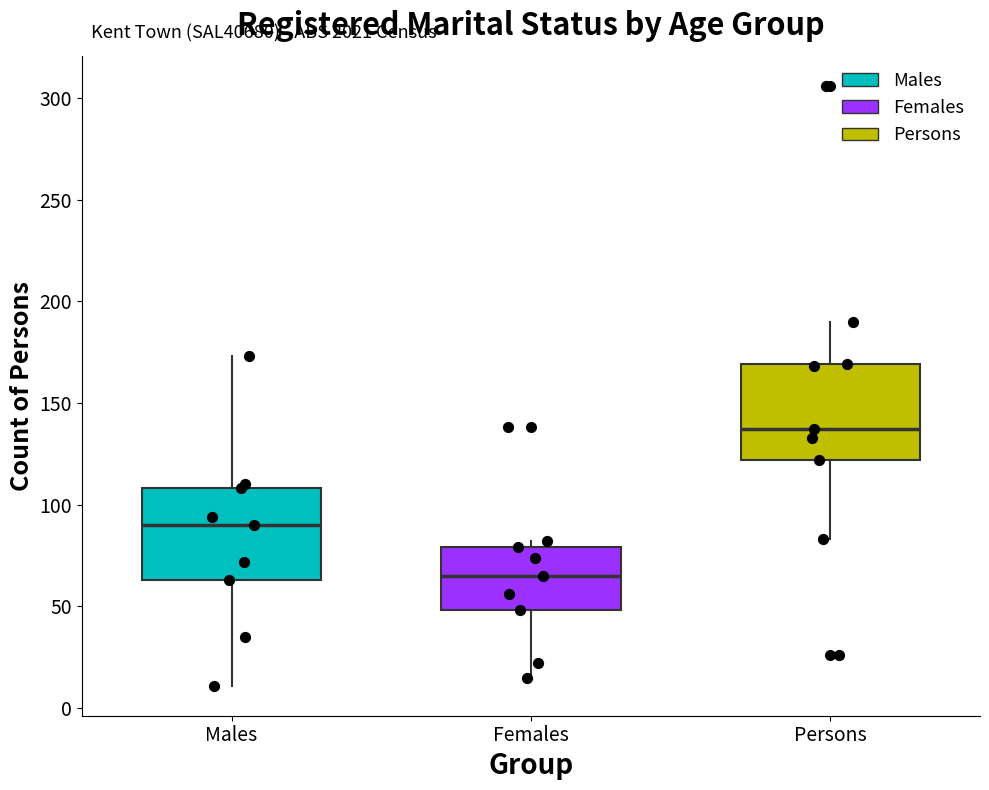

Where does the median line of the box for Females sit on the y-axis? The values are not printed on the chart, so give them approximately, as read against the axis.

65